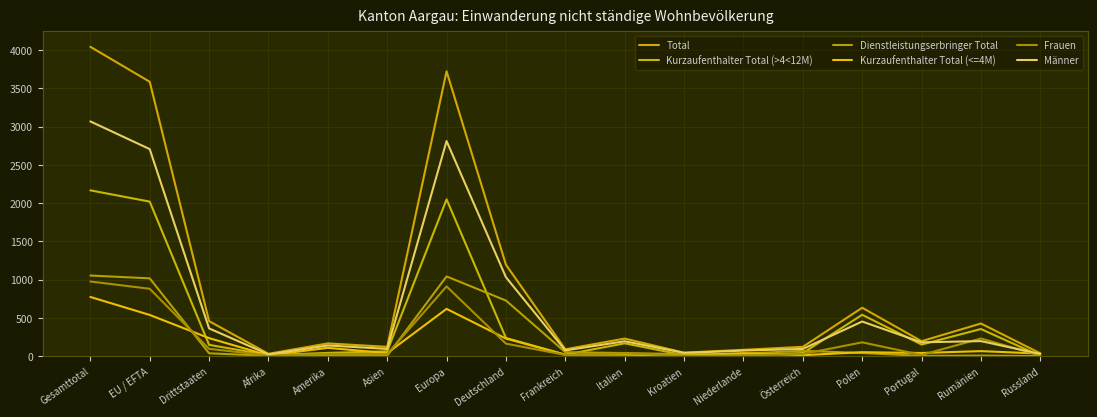

What is the maximum value for Männer?

3067